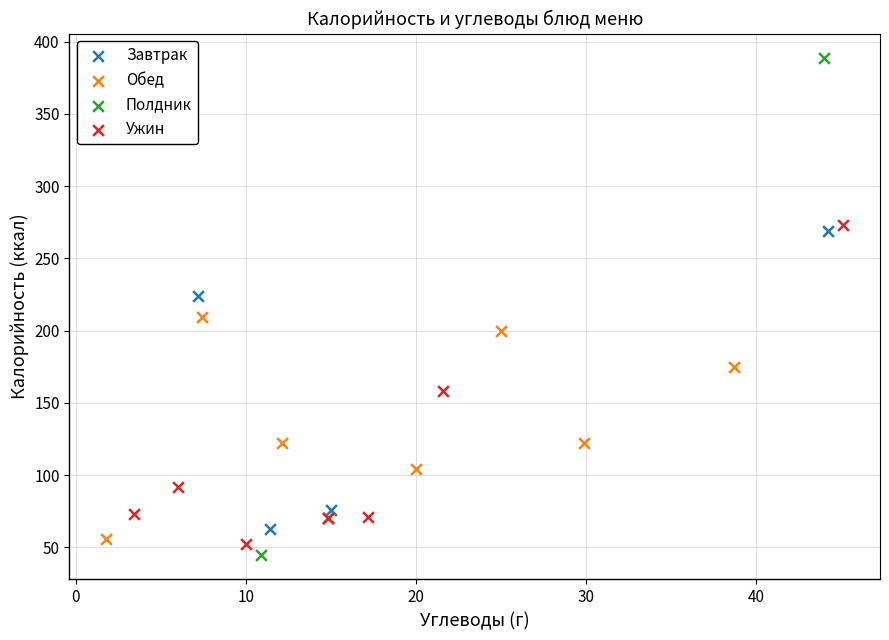

Which series has the widest spread of Y values?

Полдник